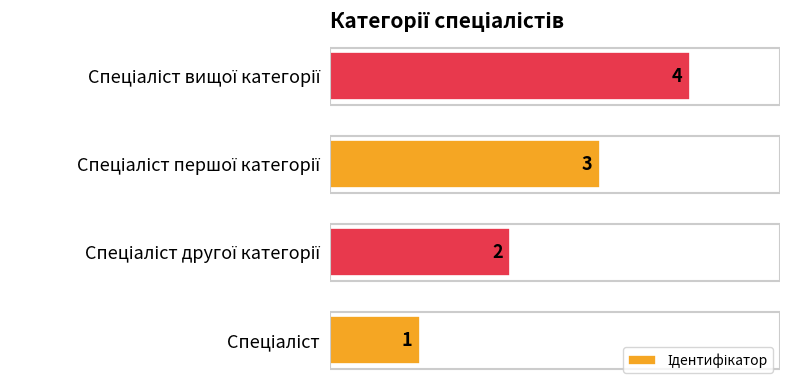

How many bars are there in total?

4